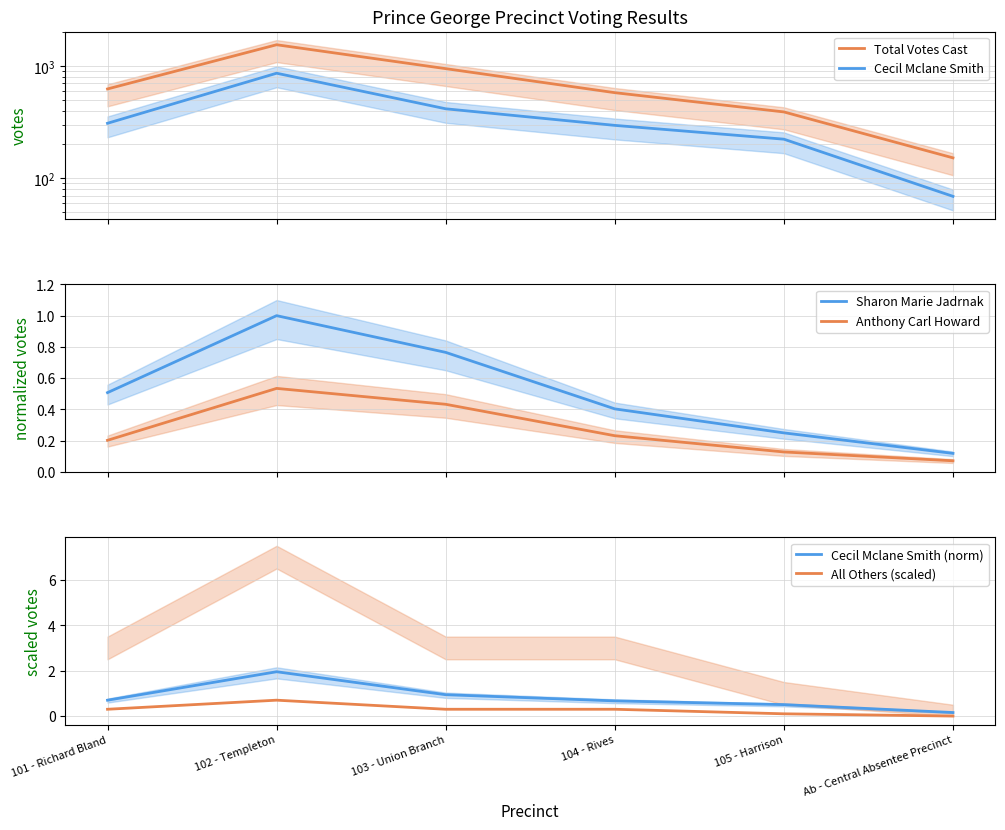

What is the difference between the maximum and second lowest values in the Sharon Marie Jadrnak series?

0.8